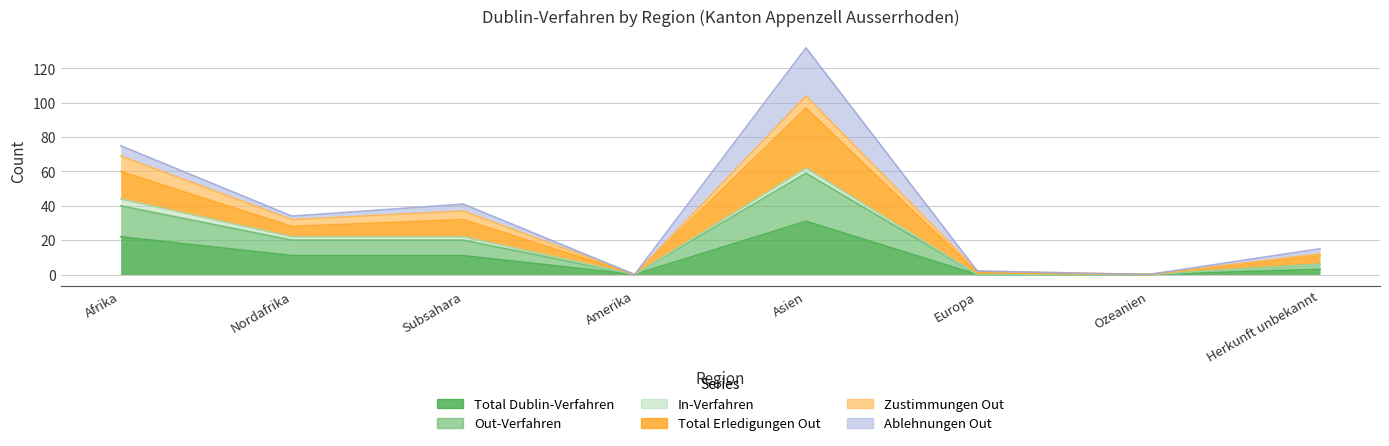

Which has a higher value, Nordafrika or Subsahara?

Nordafrika